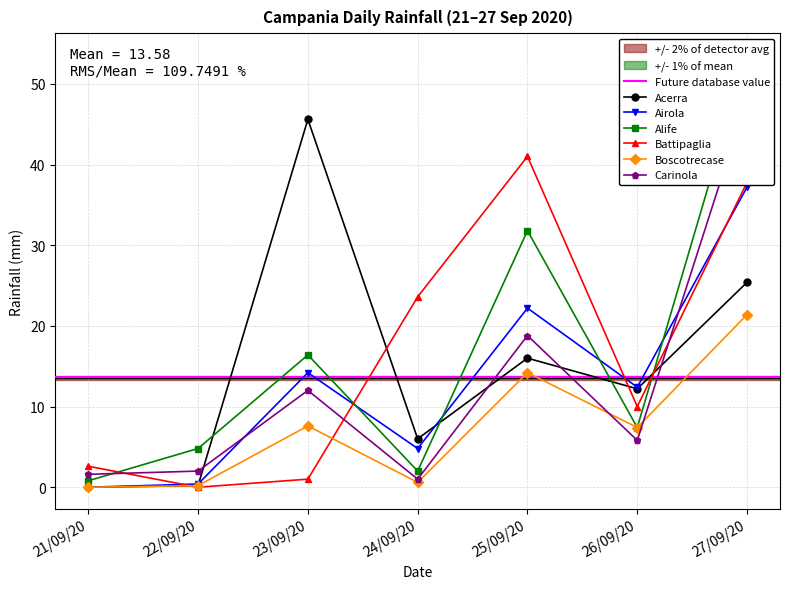

How many interior local peaks does the Boscotrecase series have?

2